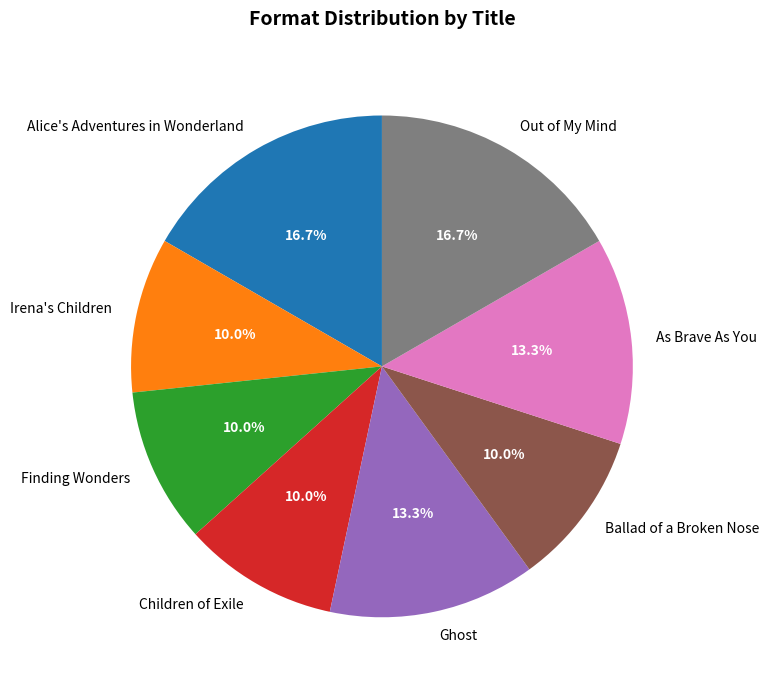

Do Children of Exile and Ghost together represent more than half of the pie?

No